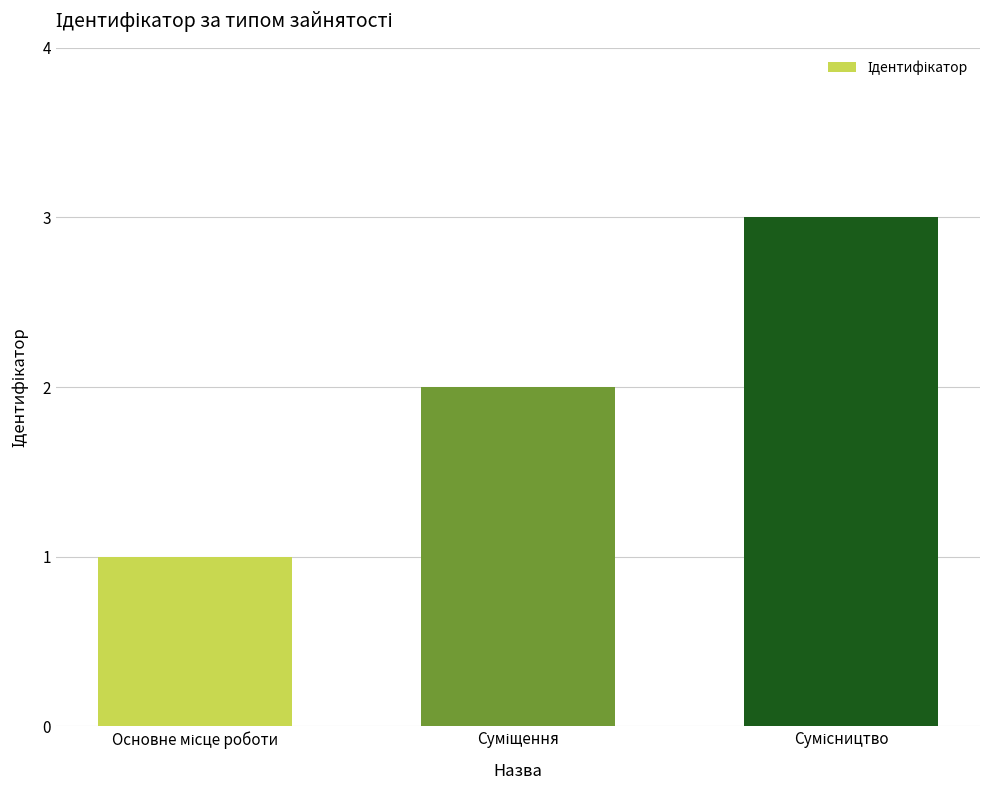

What is the maximum value shown in the chart?

3